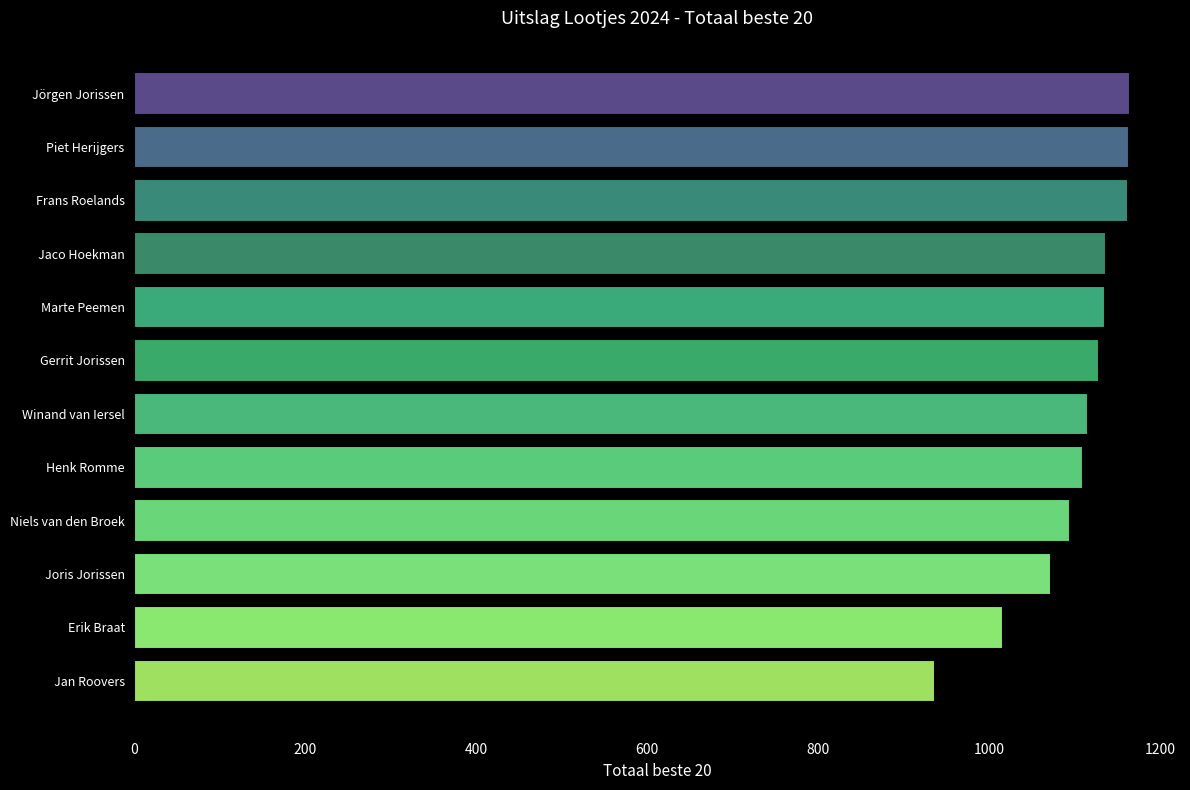

What is the greatest value displayed?

1165